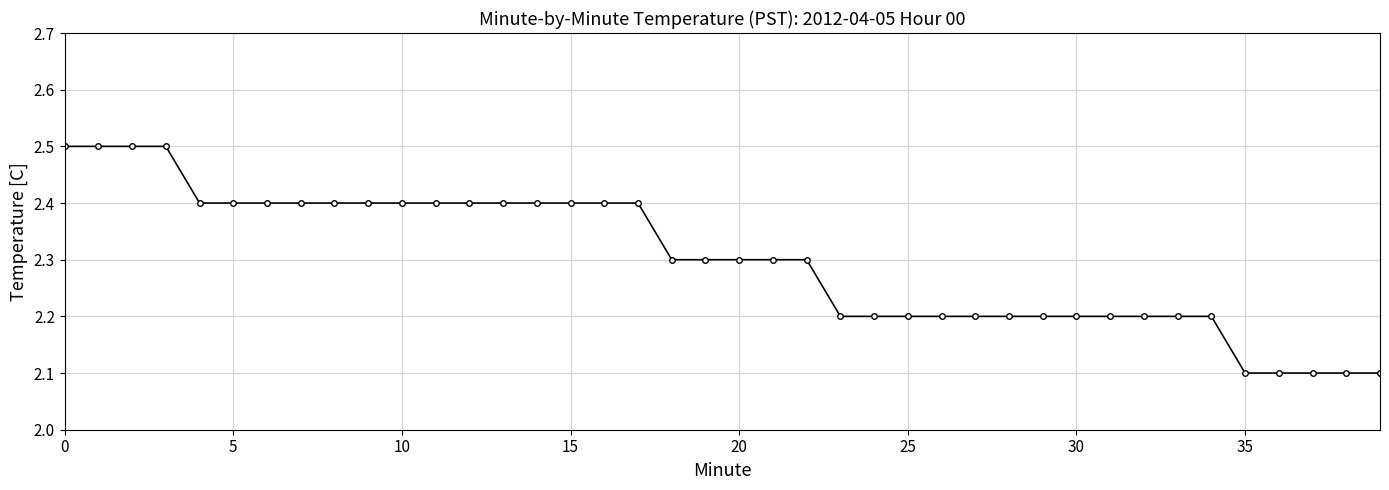

What is the average value?

2.3